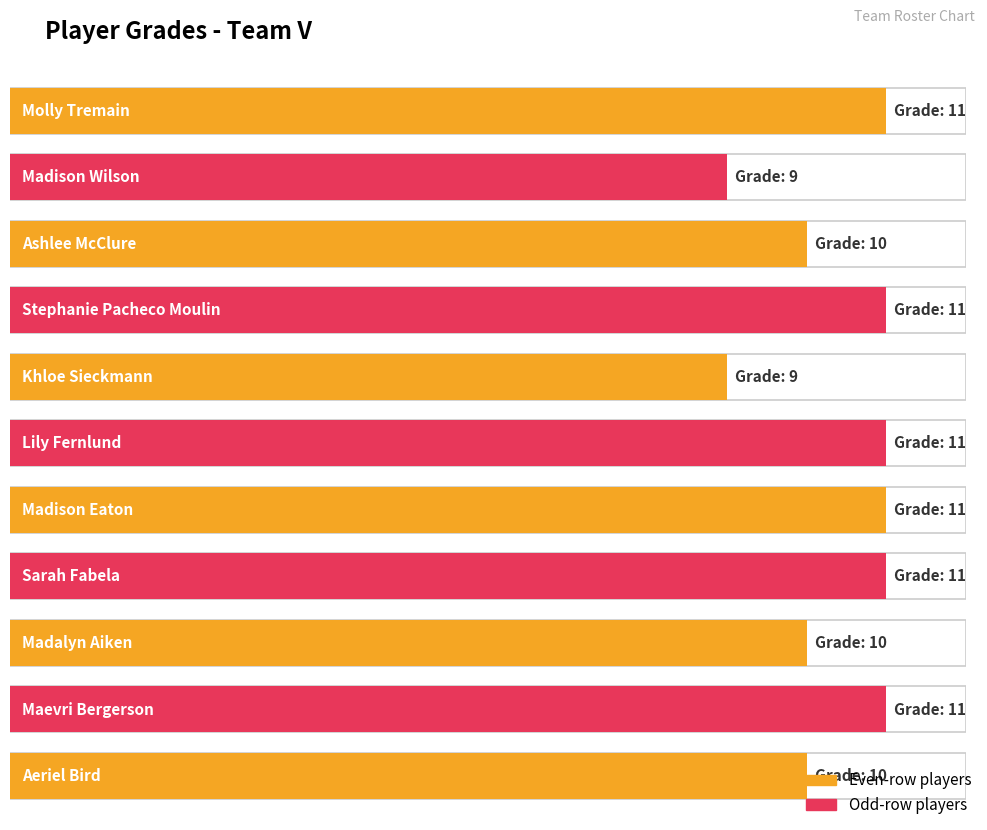

Is it true that the value at Ashlee McClure is 10?

True